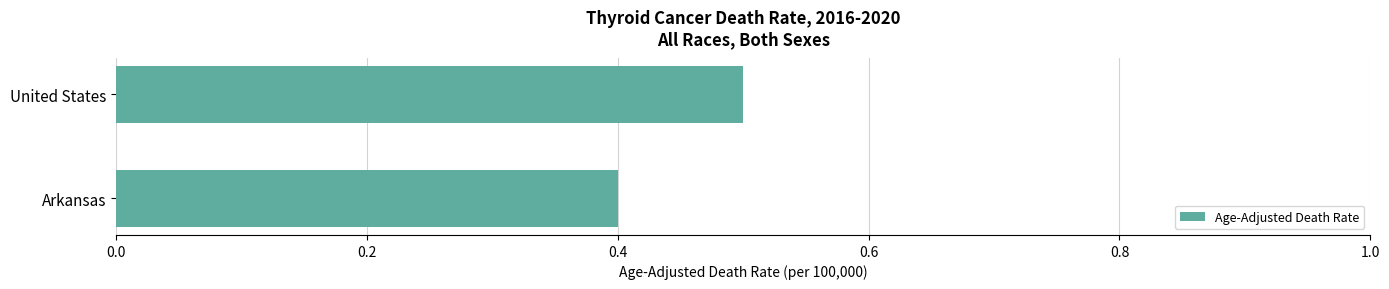

What is the average value?

0.5